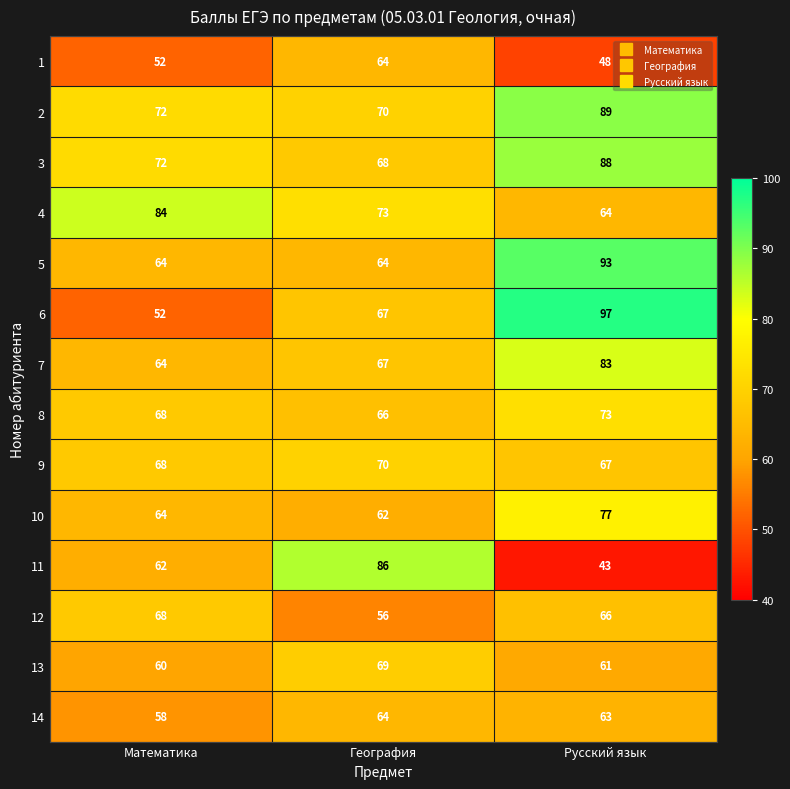

Which series has the largest range (max minus min)?

6